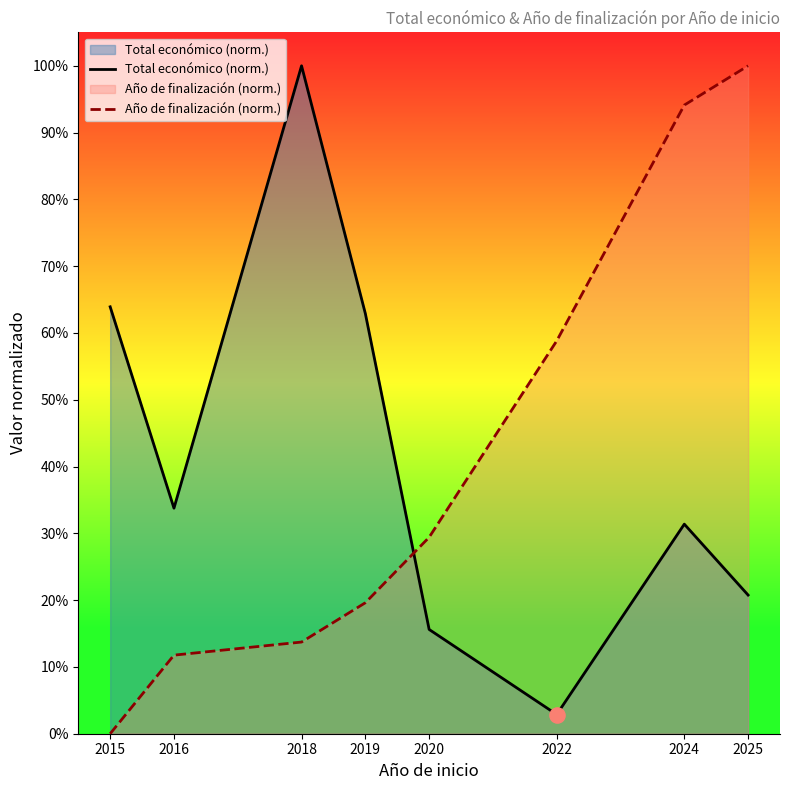

Which series has the largest total across all categories?

Total económico (norm.)